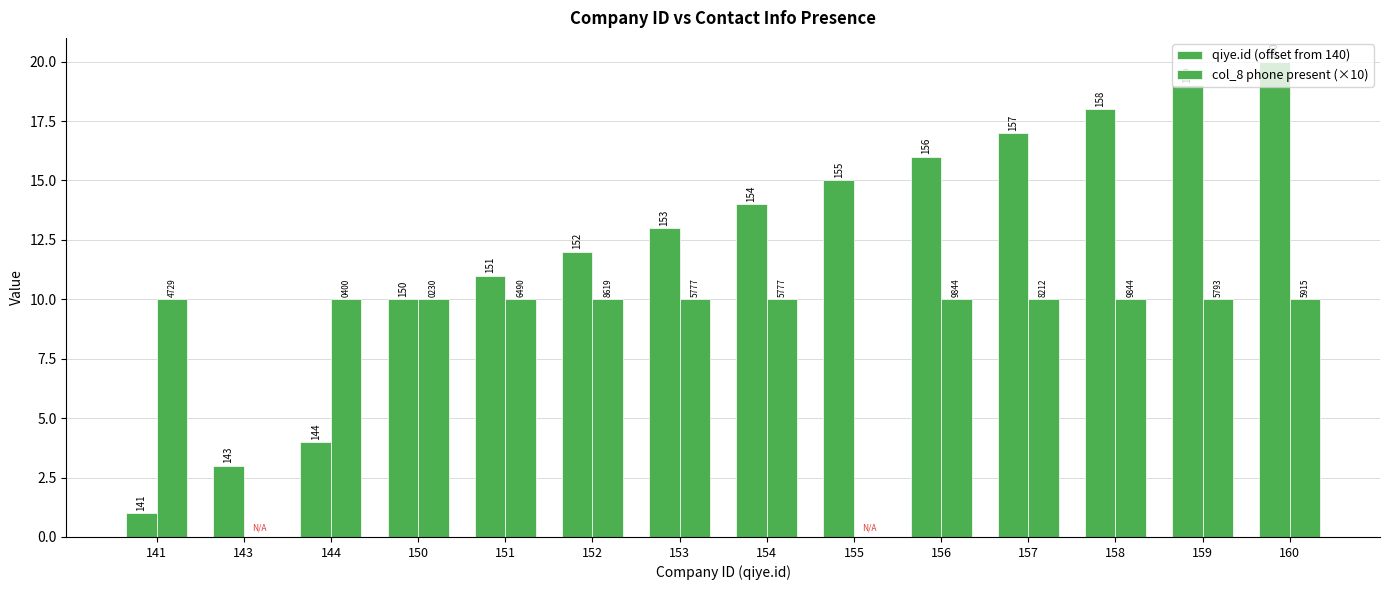

The qiye.id (offset from 140) series shows 25 at 155. True or false?

False